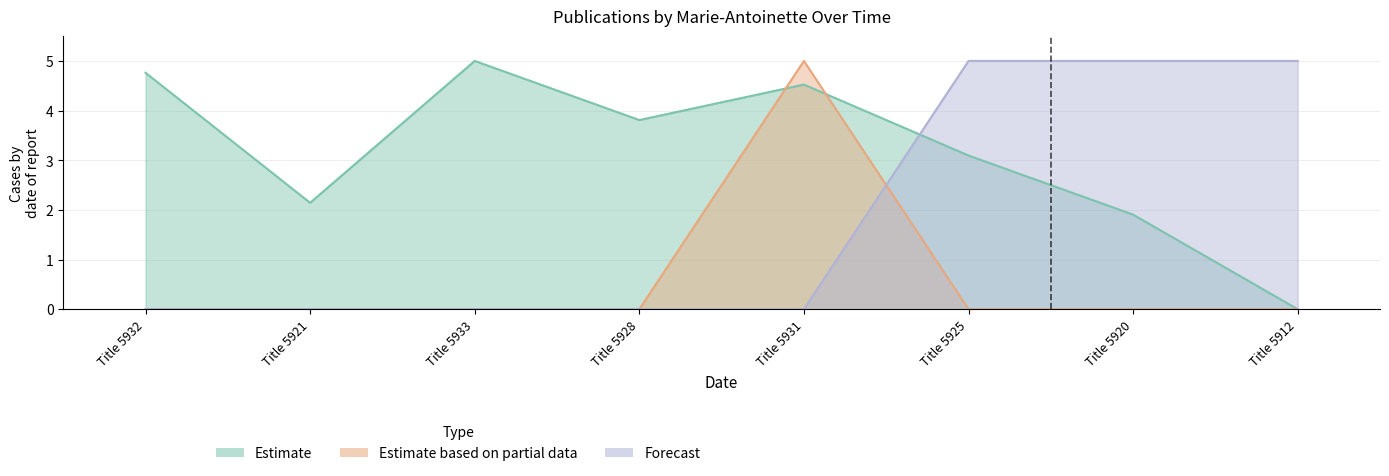

What is the average value of the Date series?

1.9